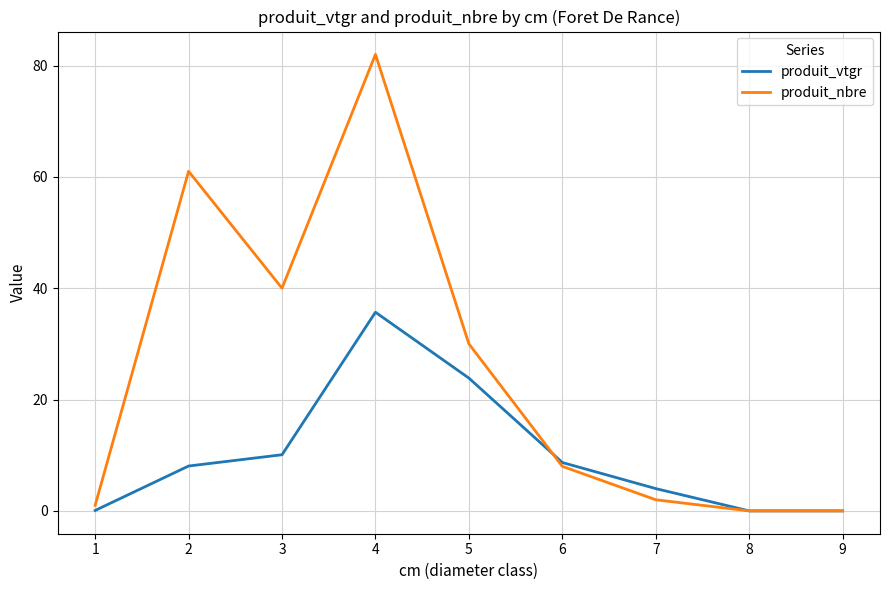

How many lines are shown in the chart?

2